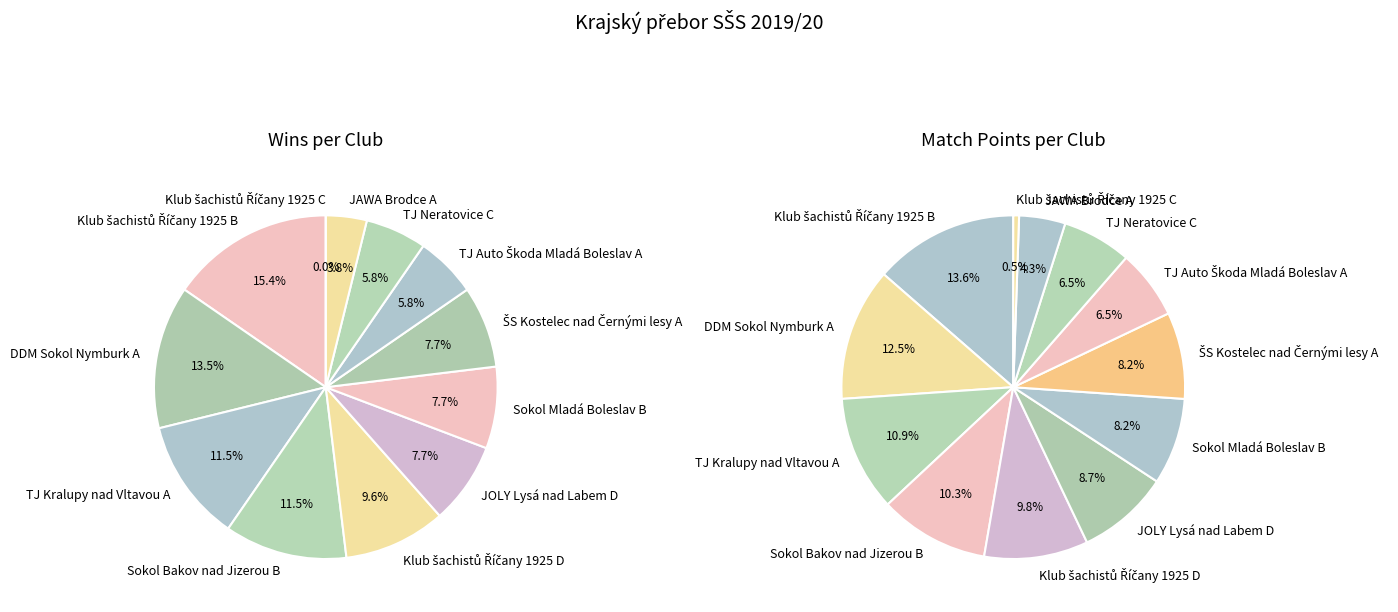

Does any single category account for the majority?

No